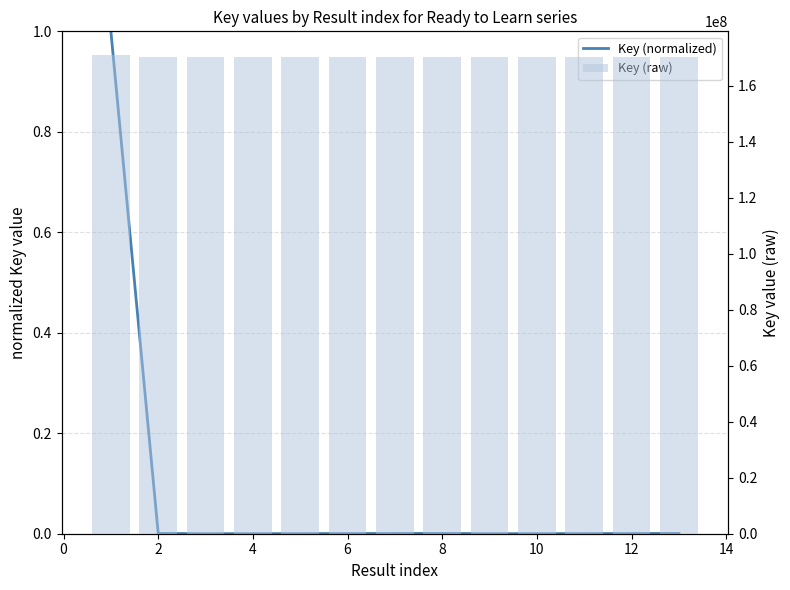

Between 2 and 12, which series saw the biggest shift?

Key (raw)